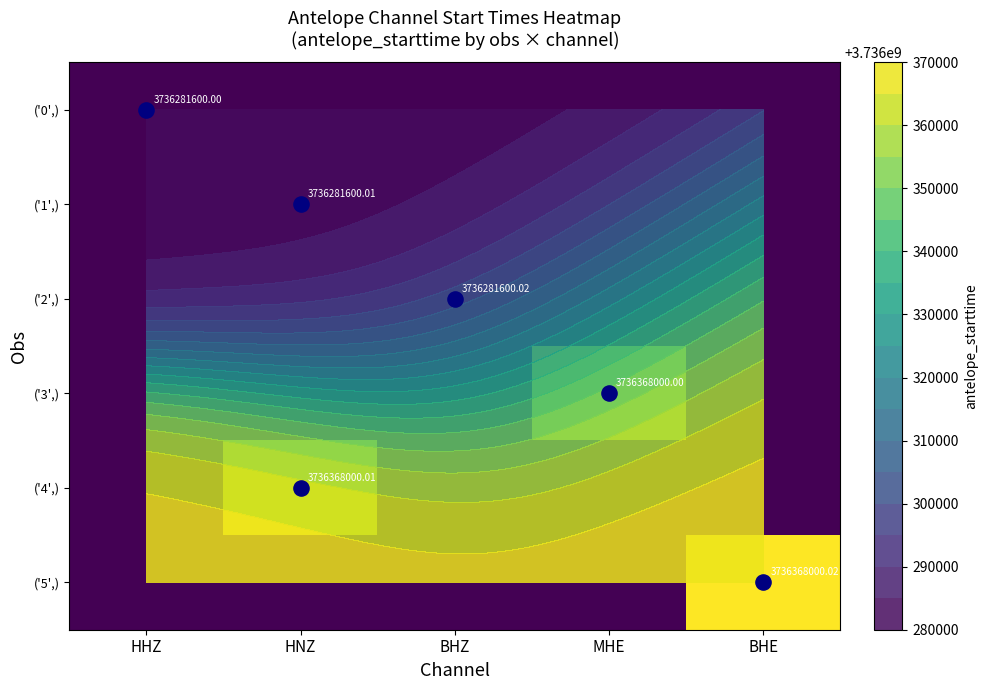

Which label corresponds to the smallest value in the chart?

HNZ